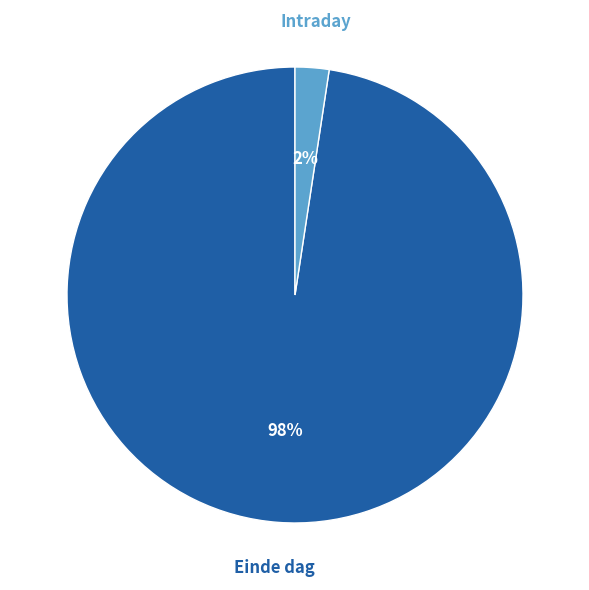

Is there a majority slice in this chart?

Yes